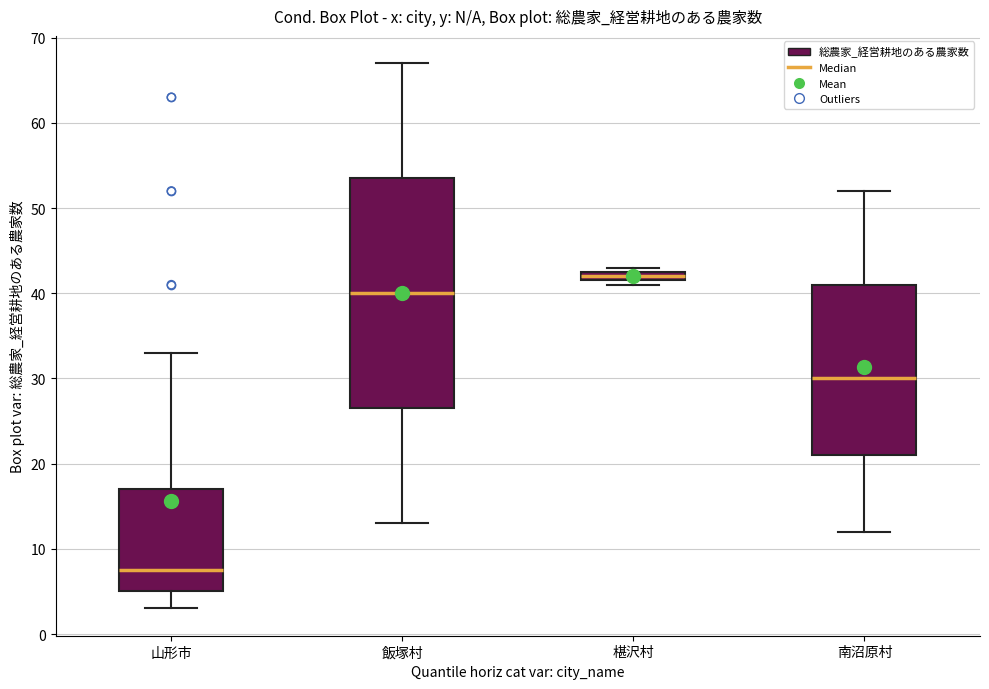

Which box is the tallest, from its lower edge to its upper edge?

飯塚村